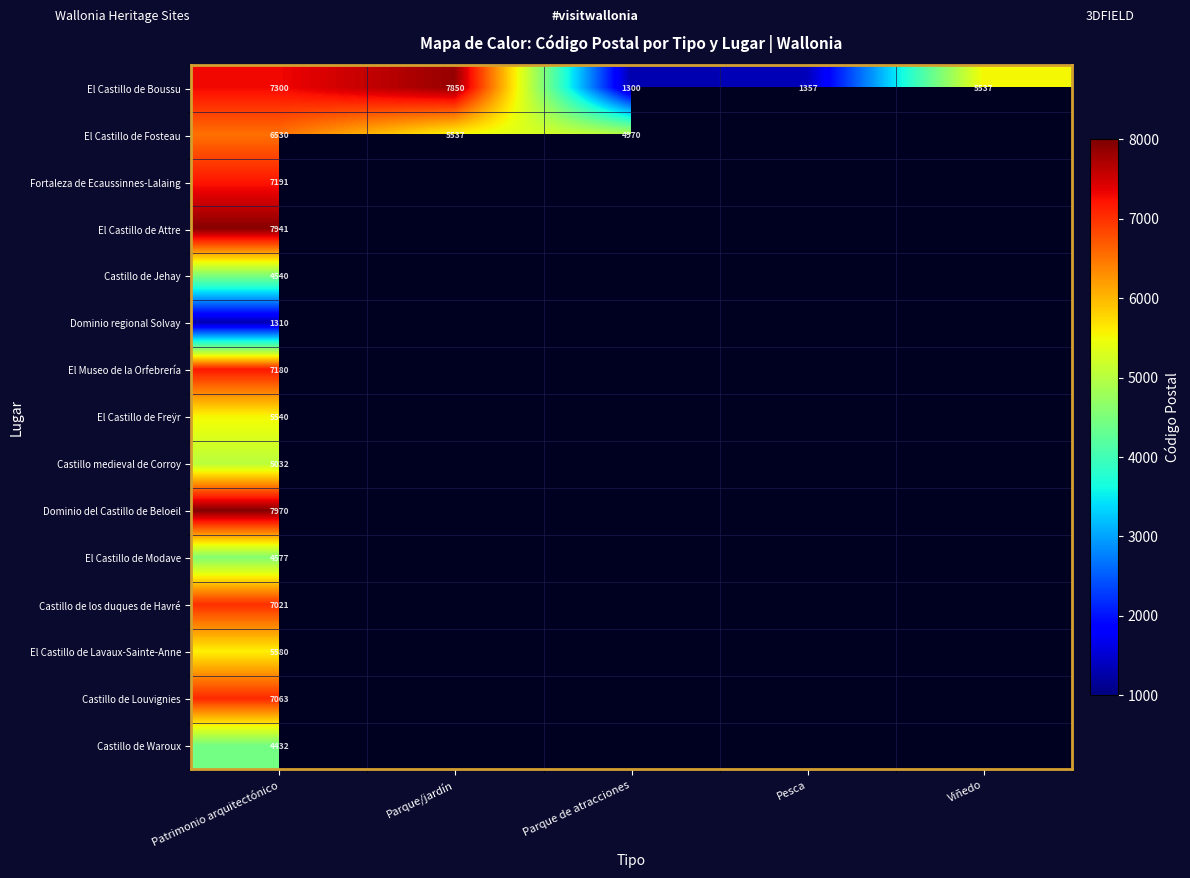

Is it true that El Castillo de Fosteau equals 5537 at Parque/jardín?

True